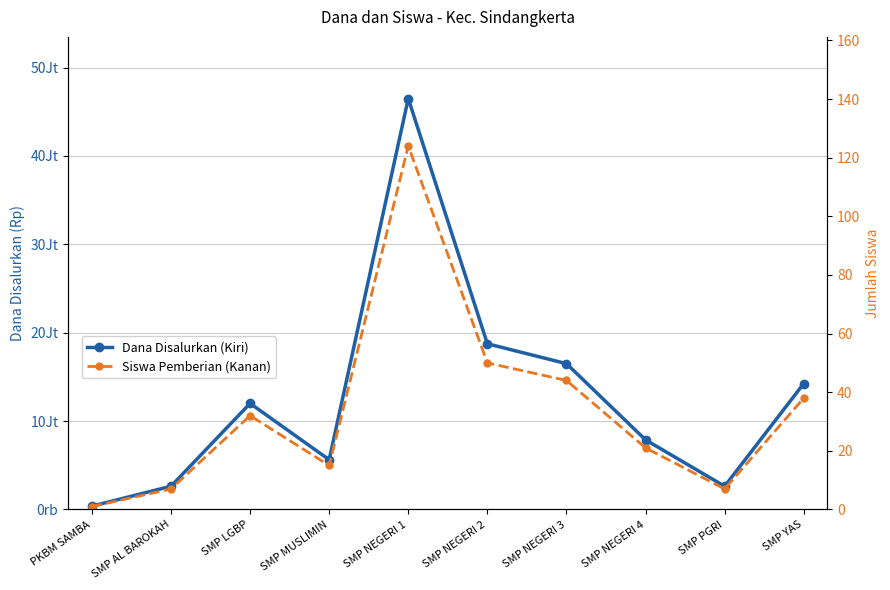

The value of Dana Disalurkan (Kiri) at SMP NEGERI 3 is 22597946. True or false?

False